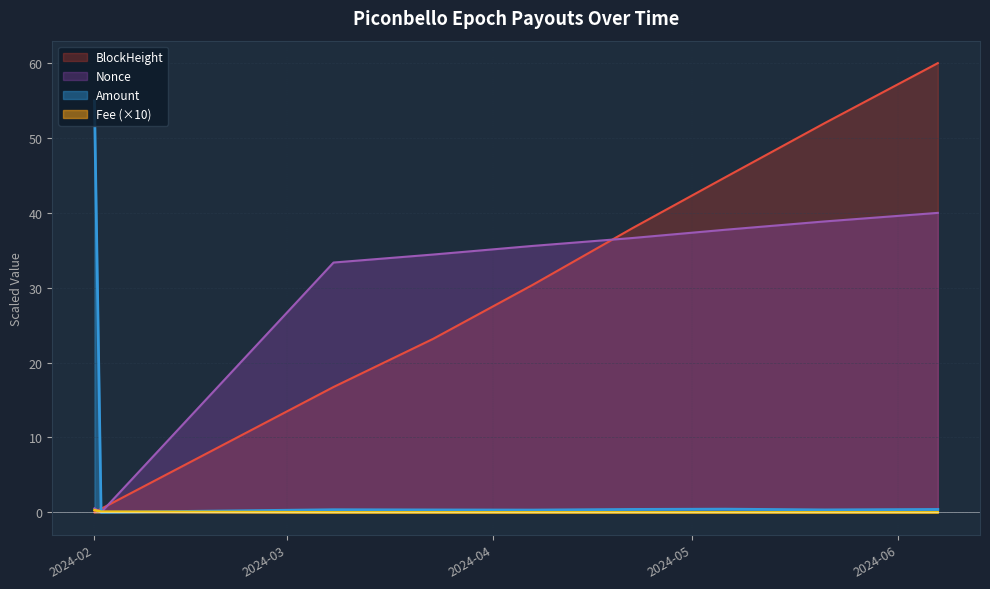

Between 2024-03-23 and 2024-03-08, which is larger?

2024-03-08